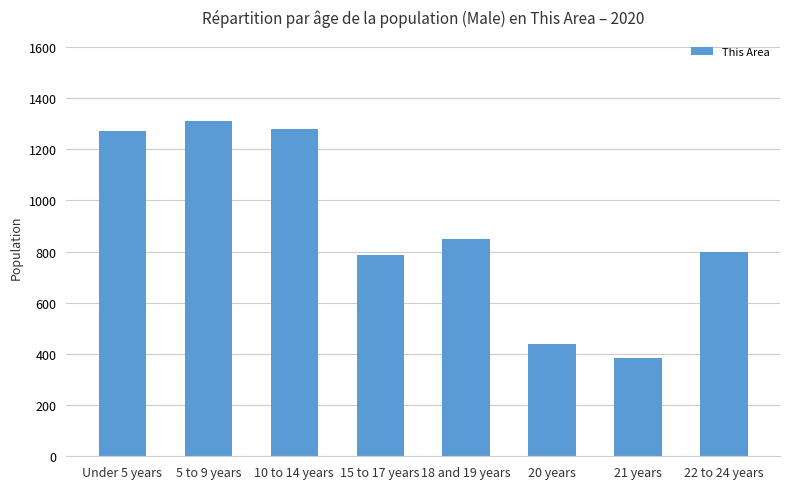

What is the minimum value shown in the chart?

385